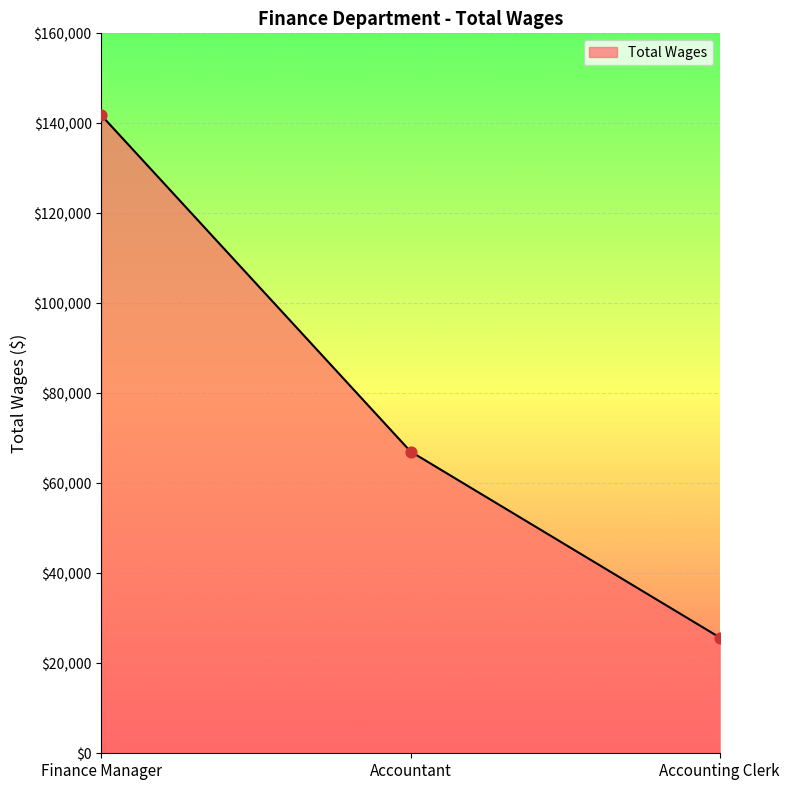

What is the change in value from Finance Manager to Accountant?

-74713